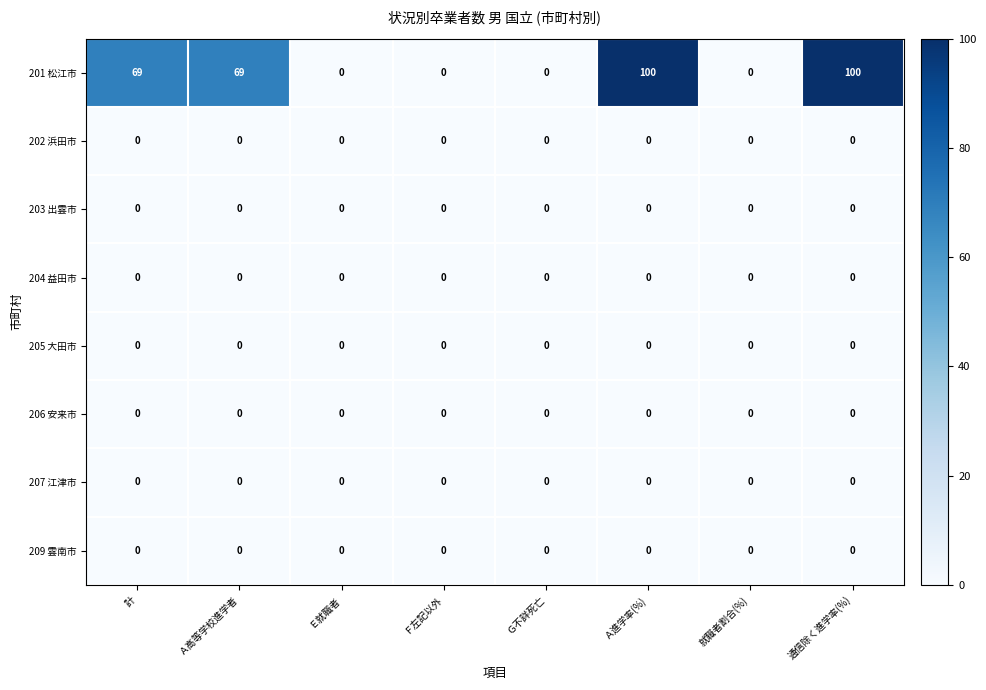

What is the difference between the highest and lowest values at Ａ高等学校進学者?

69